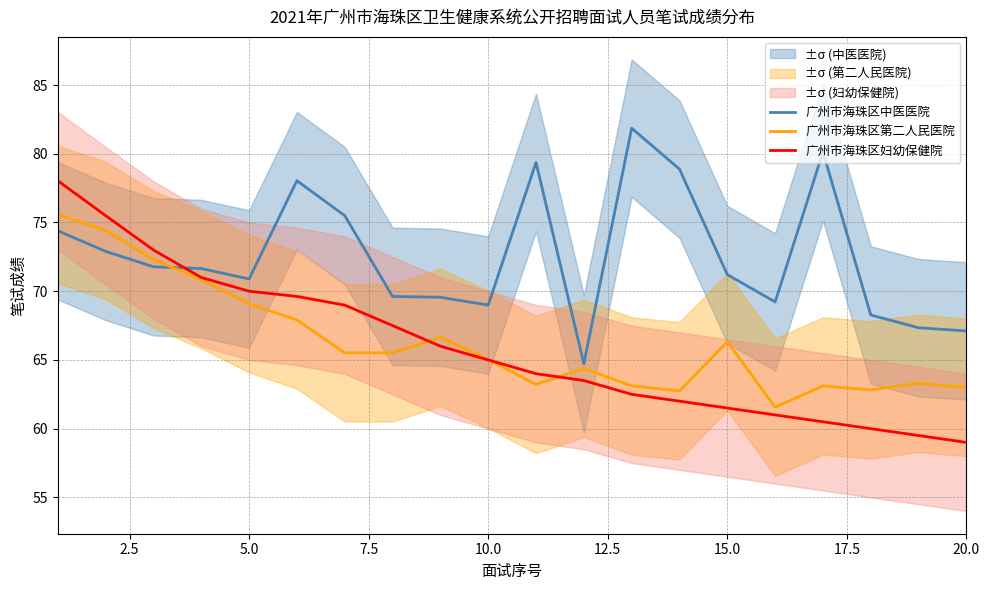

What is the maximum value for 广州市海珠区中医医院?

81.9